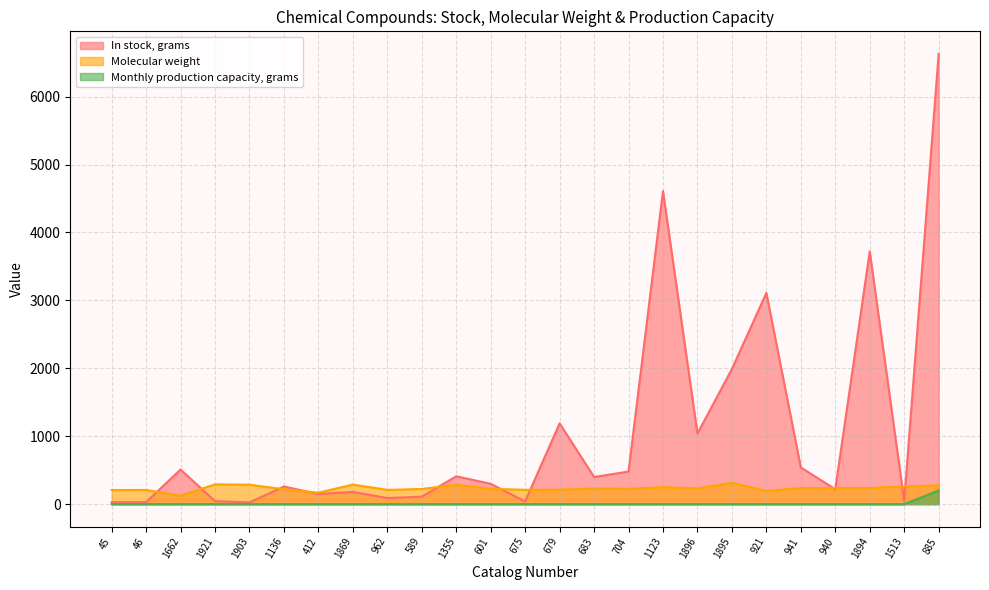

What is the maximum value for In stock, grams?

6630.0